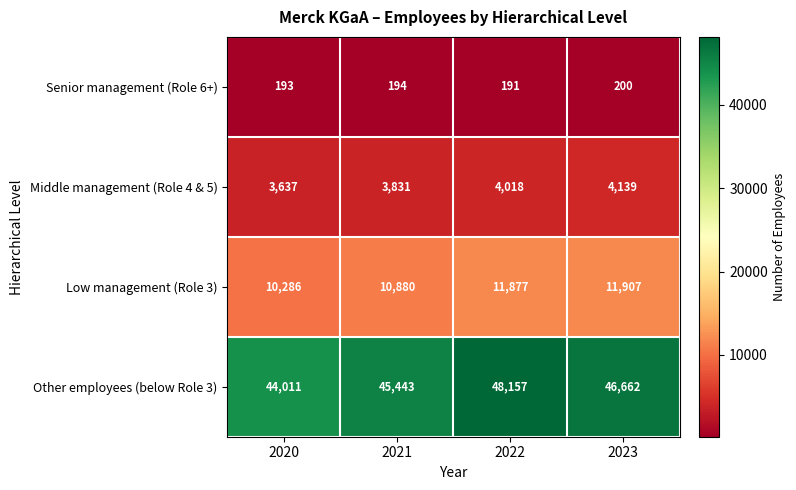

List the series in order of their peak value, highest first.

Other employees (below Role 3), Low management (Role 3), Middle management (Role 4 & 5), Senior management (Role 6+)